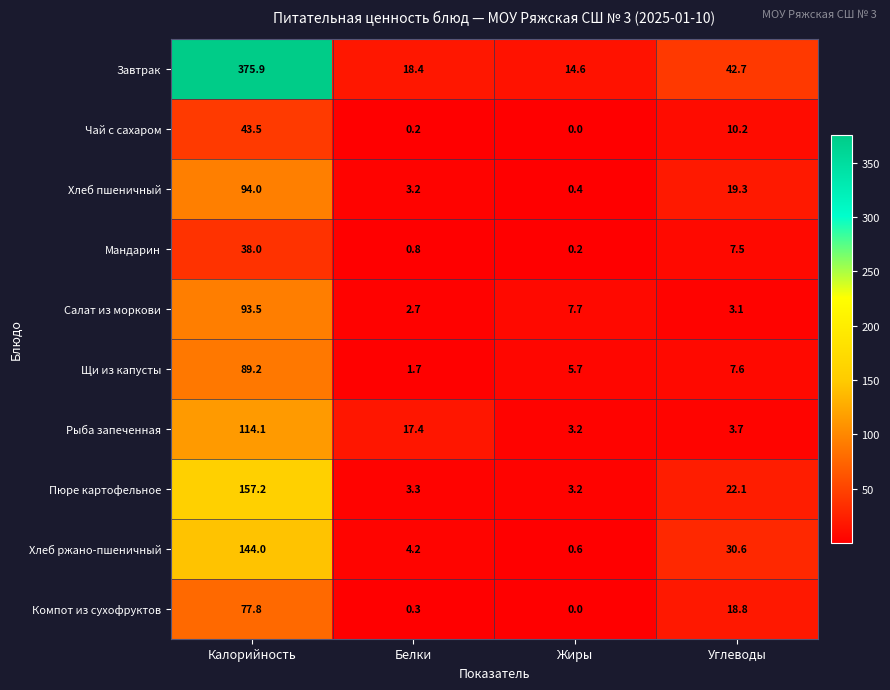

List the series in order of their peak value, highest first.

Завтрак, Пюре картофельное, Хлеб ржано-пшеничный, Рыба запеченная, Хлеб пшеничный, Салат из моркови, Щи из капусты, Компот из сухофруктов, Чай с сахаром, Мандарин